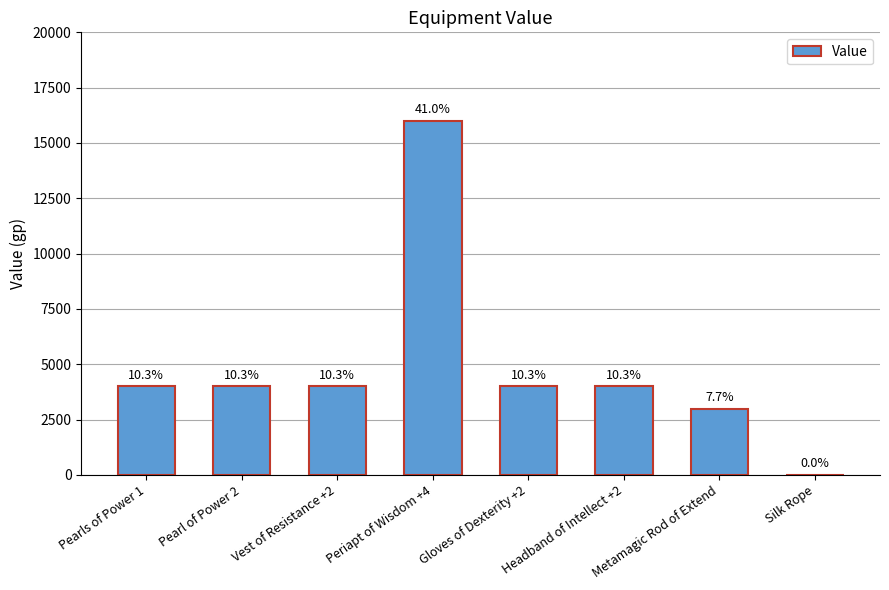

Rank the categories by value from lowest to highest.

Silk Rope, Metamagic Rod of Extend, Pearls of Power 1, Pearl of Power 2, Vest of Resistance +2, Gloves of Dexterity +2, Headband of Intellect +2, Periapt of Wisdom +4